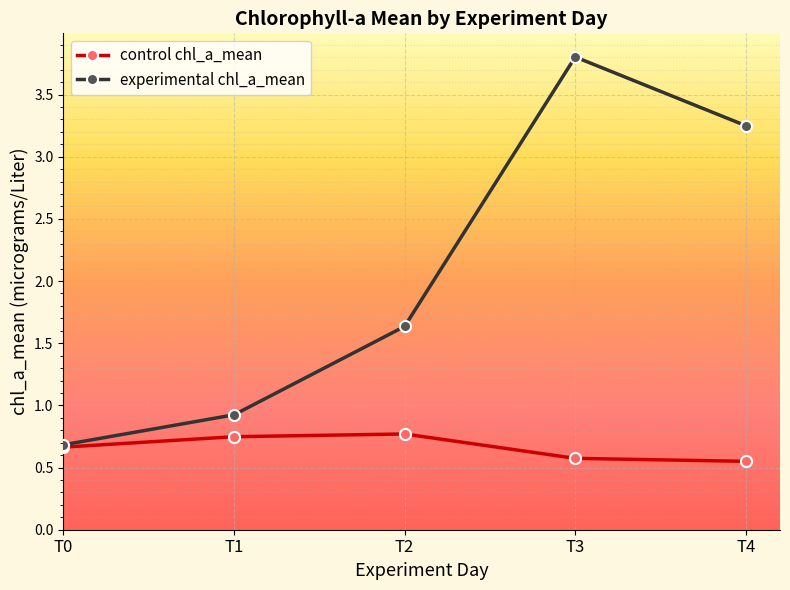

True or false: control chl_a_mean has a value of 0.6 at T4.

True